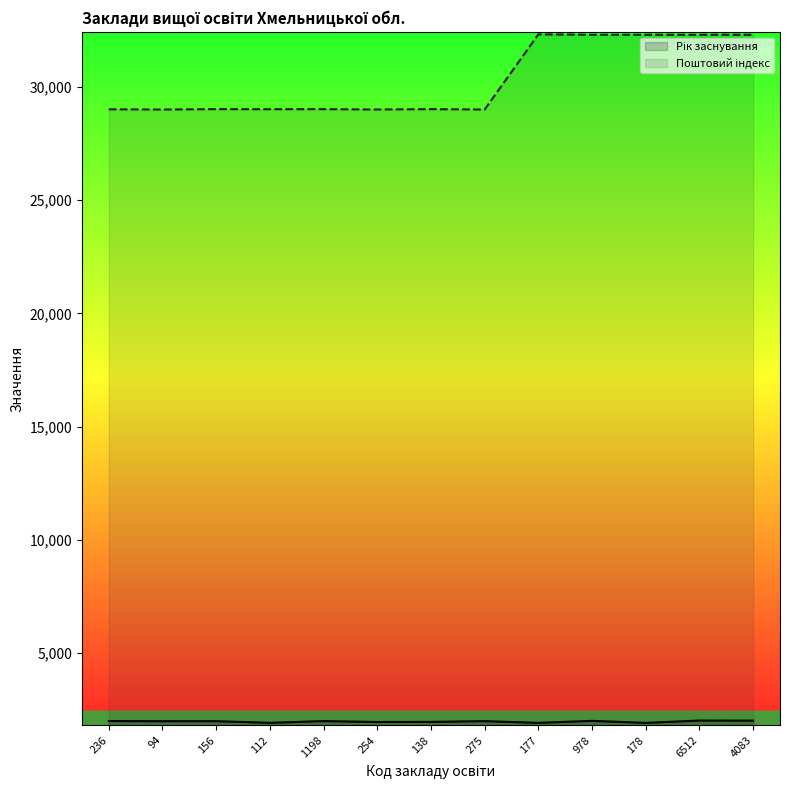

Reading right to left, extract all data points from this chart.

Рік заснування: 2017	2021	1918	2008	1919	1995	1962	1957	1998	1921	1993	1992	1999
Поштовий індекс: 32300	32300	32300	32300	32316	29000	29016	29000	29015	29013	29016	29000	29009